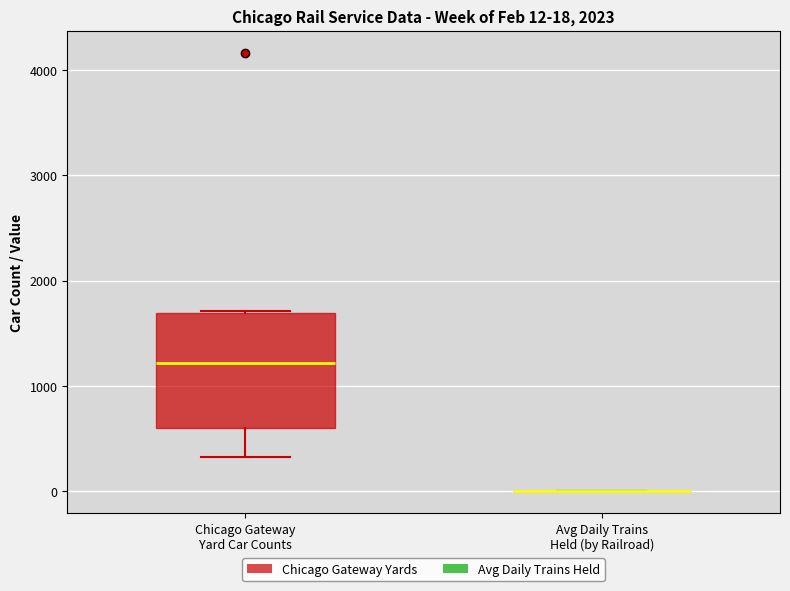

Which box is the tallest, from its lower edge to its upper edge?

Chicago Gateway Yard Car Counts